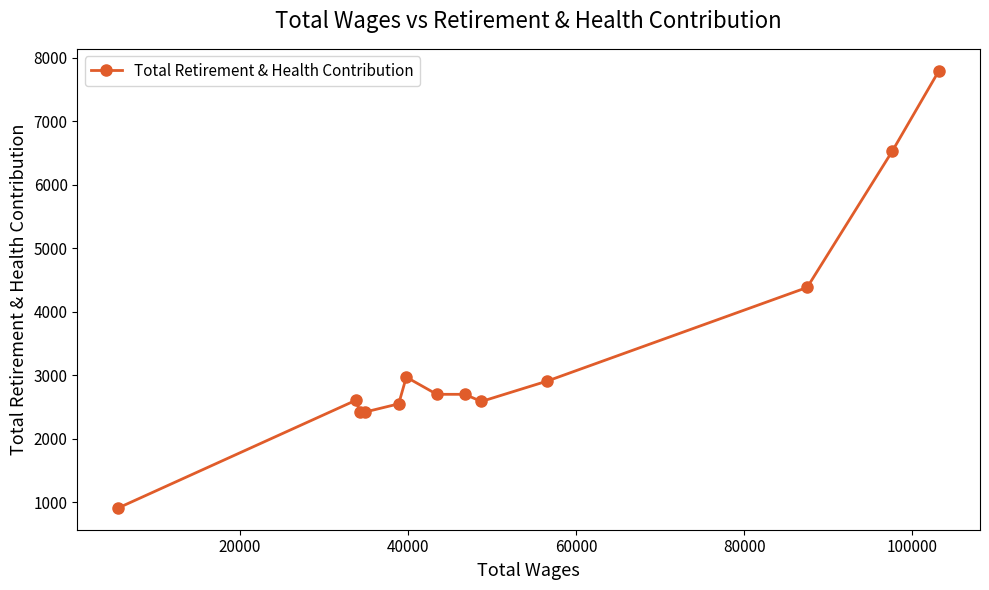

What is the value of the 4th point from the left?

2417